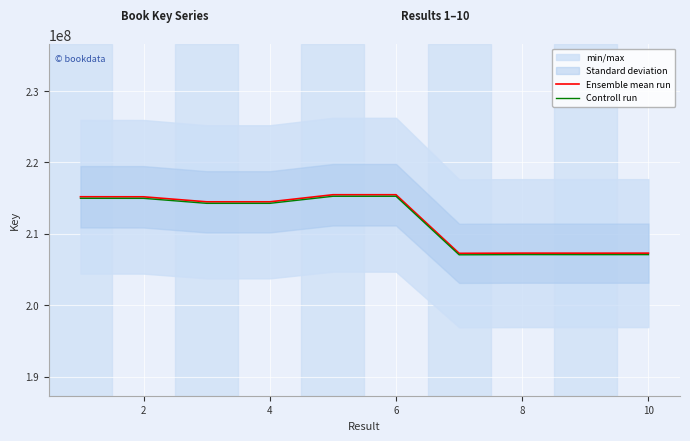

Which series has the largest total across all categories?

Ensemble mean run